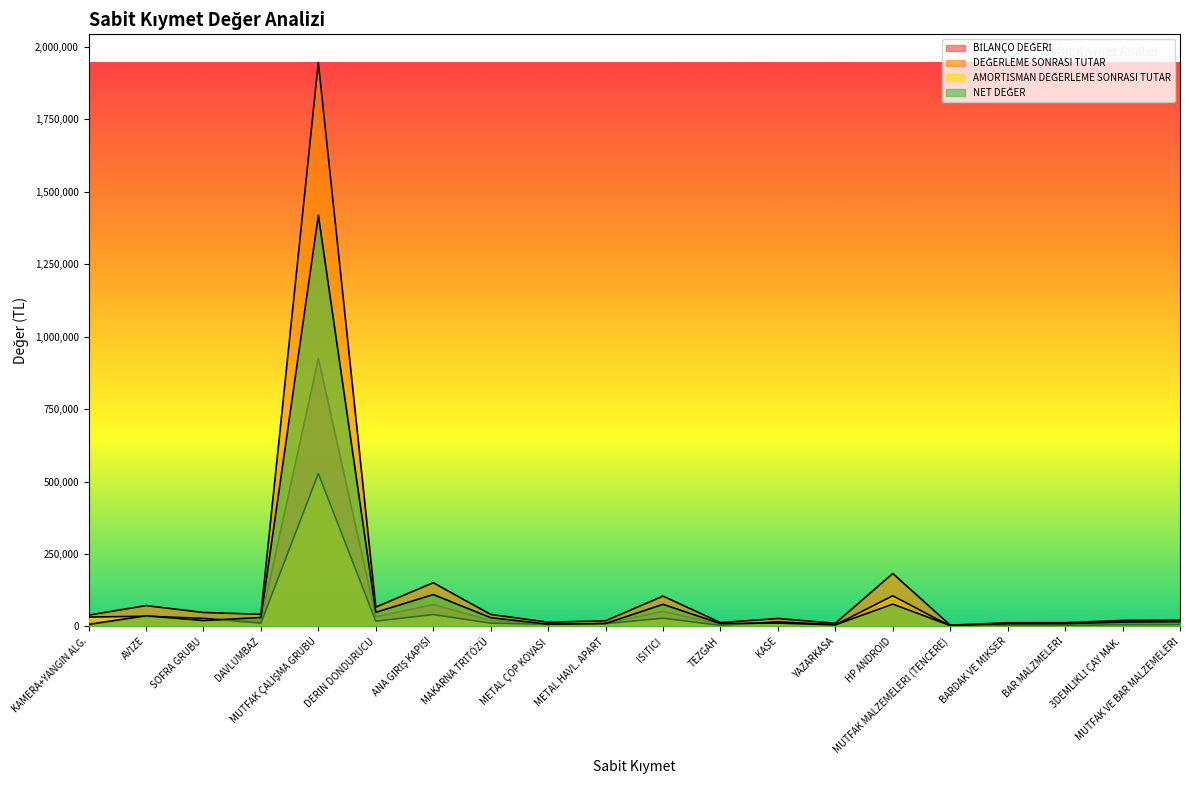

Where is the first local maximum for DEĞERLEME SONRASI TUTAR?

AVİZE